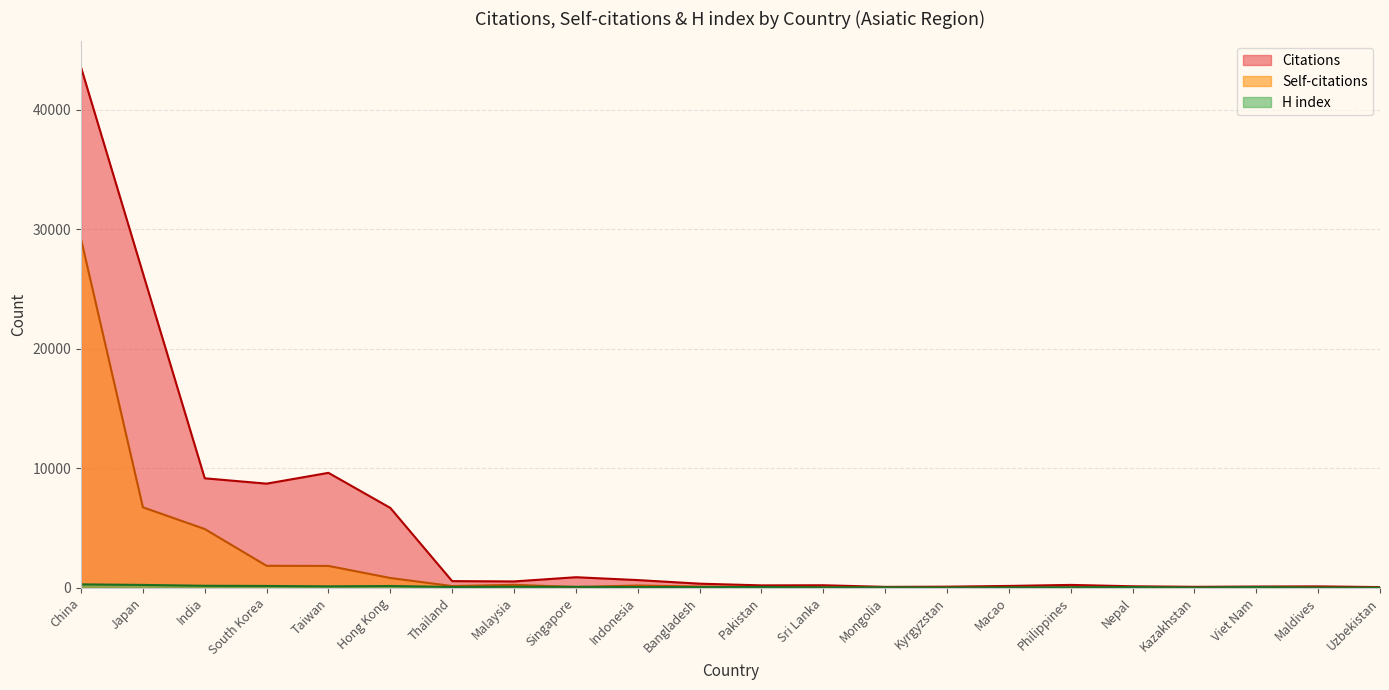

Between Maldives and Mongolia, which is larger?

Maldives